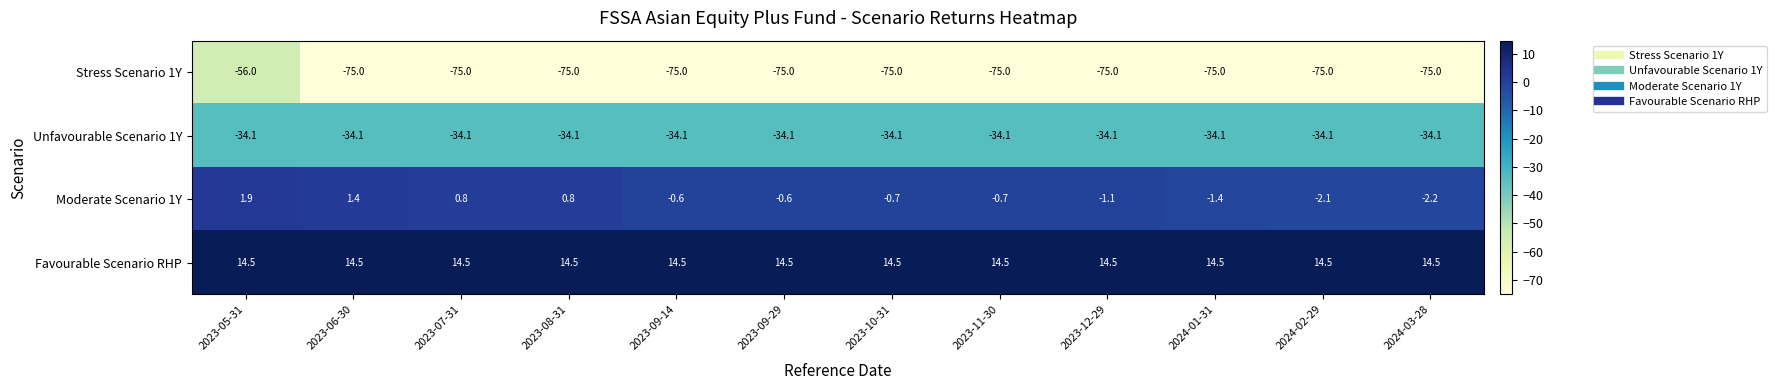

At which category is the sum across all series the highest?

2023-05-31